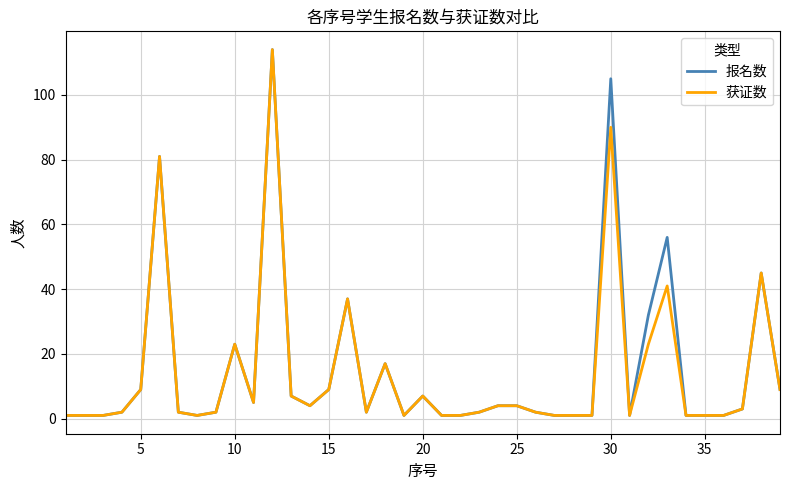

What is the maximum value for 获证数?

114